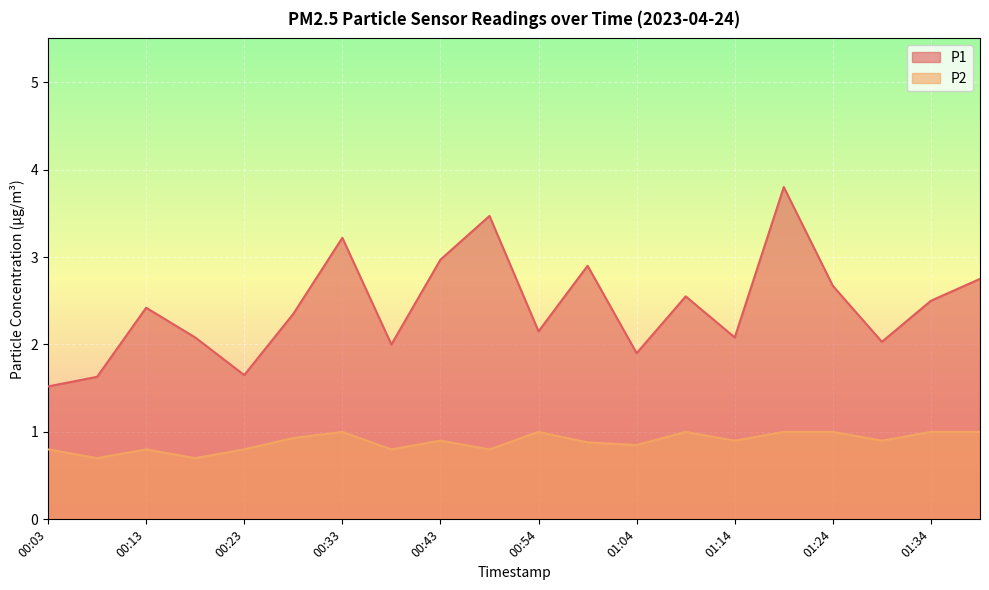

List the series in order of their overall mean, highest first.

P1, P2